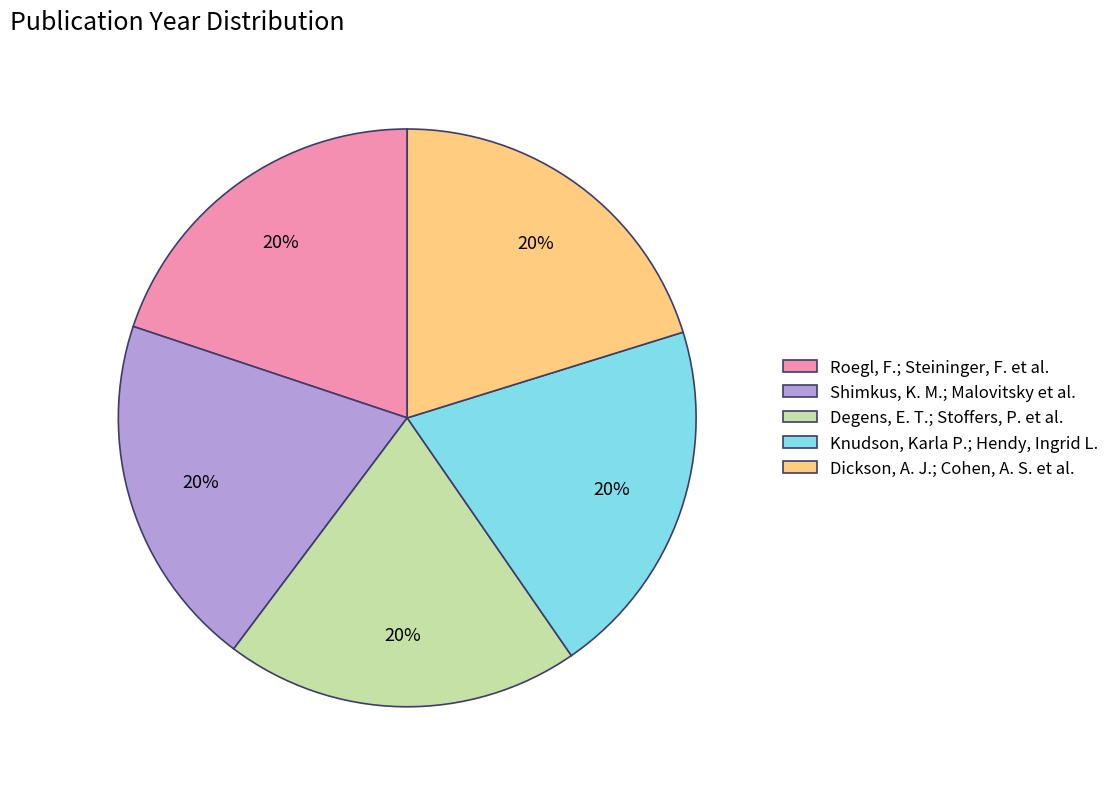

How many segments does this pie chart have?

5